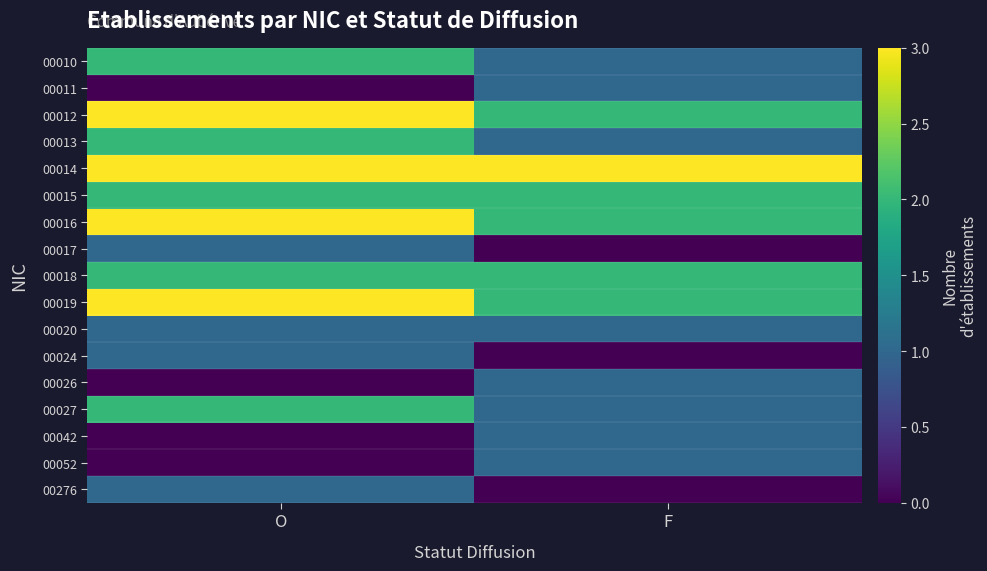

Which series has the largest total across all categories?

00014